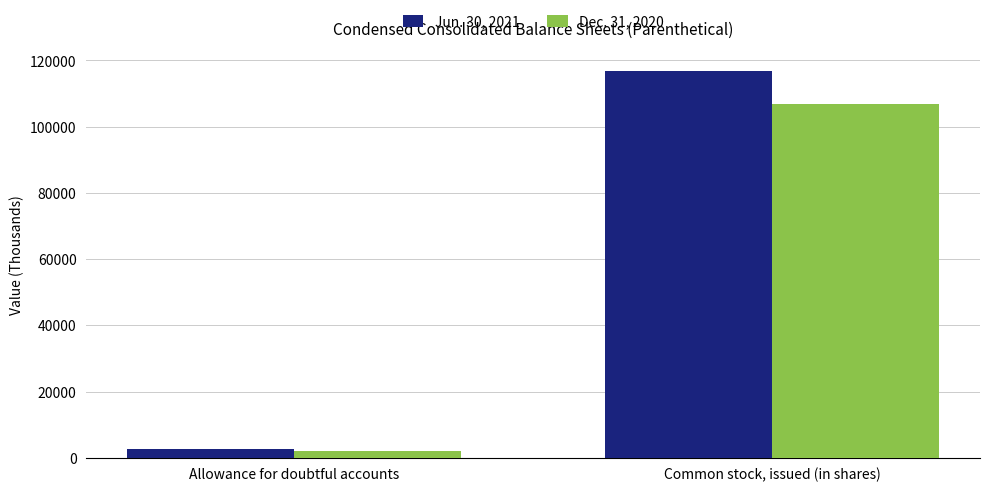

What is the label of the 1st bar from the right?

Common stock, issued (in shares)